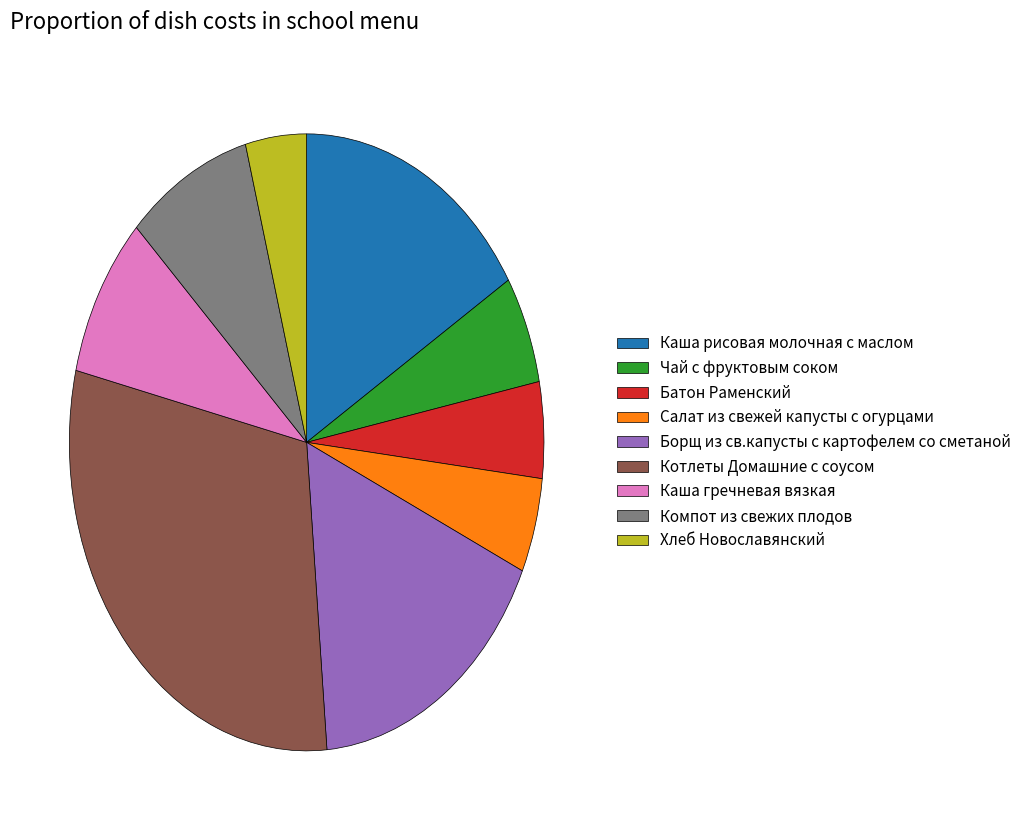

Which slice is the largest?

Котлеты Домашние с соусом